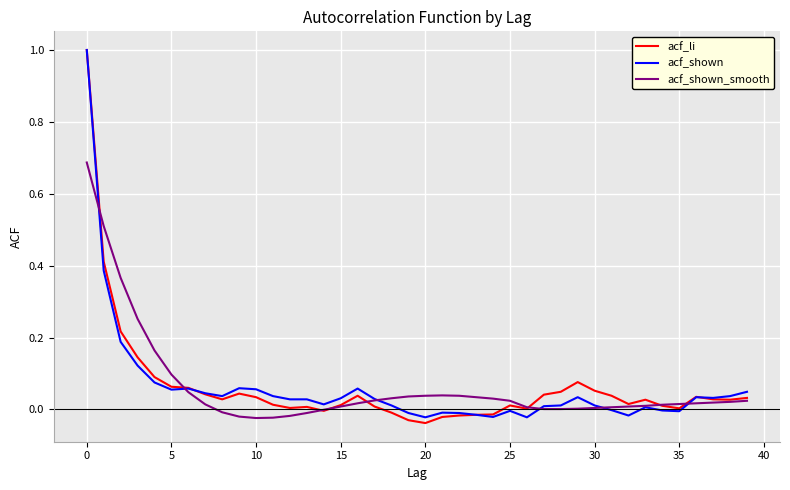

What are all the series names shown in the legend?

acf_li, acf_shown, acf_shown_smooth